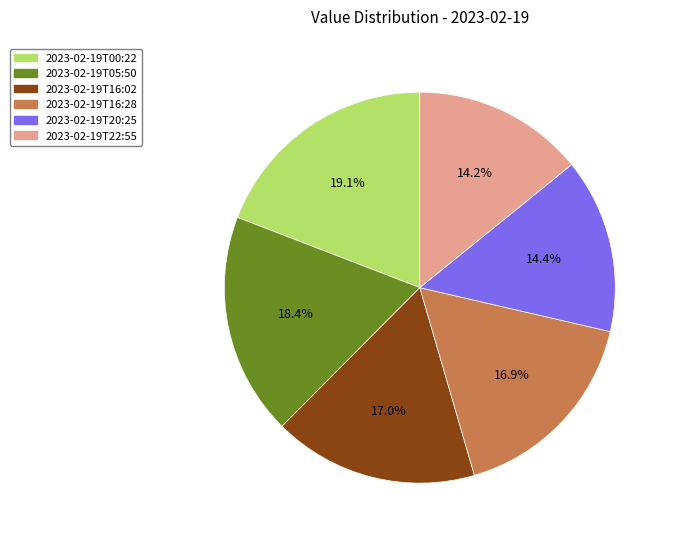

Is the sum of 2023-02-19T22:55 and 2023-02-19T00:22 greater than half?

No